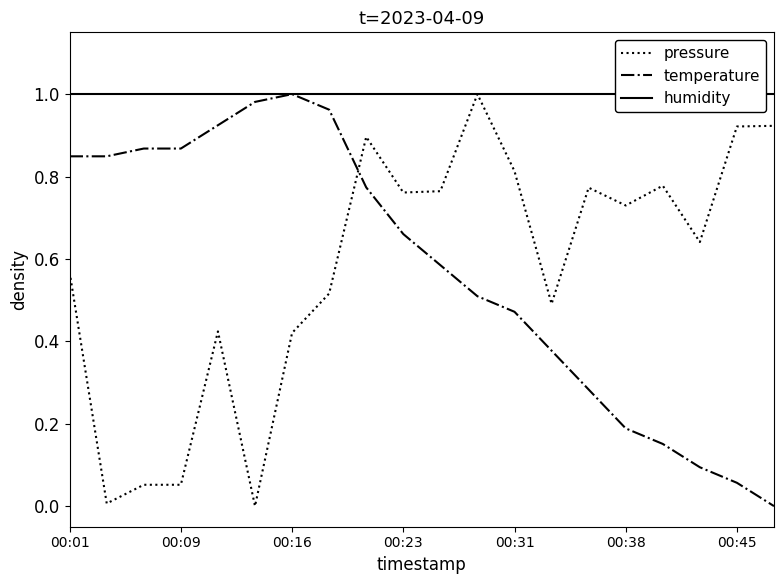

Which series ends up on top after the final intersection of temperature and pressure?

pressure